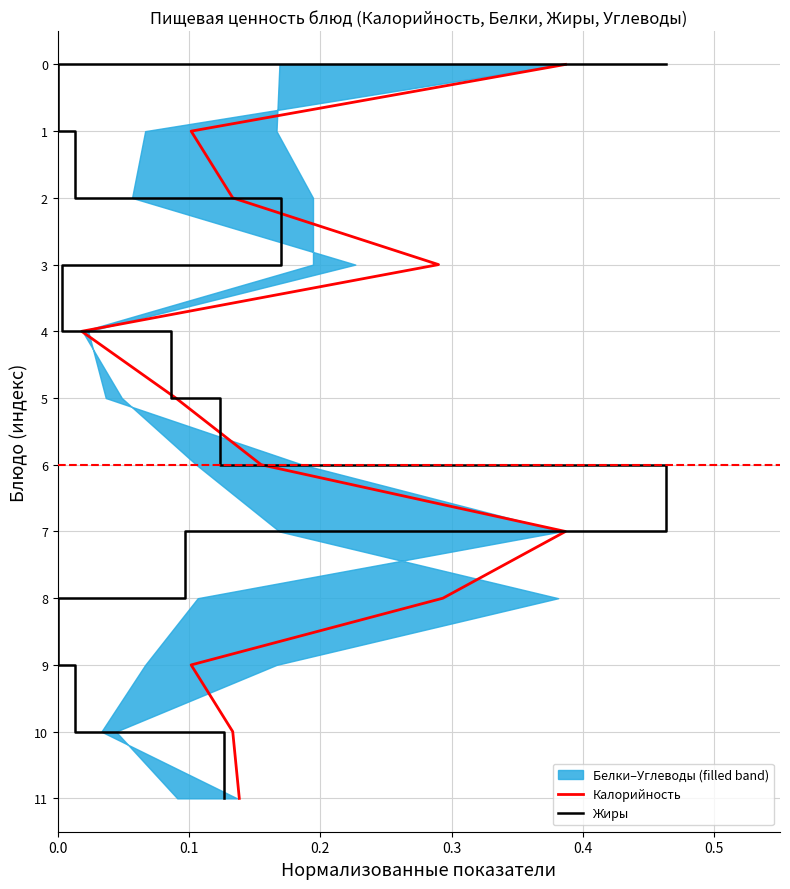

How many categories are shown in the chart?

12